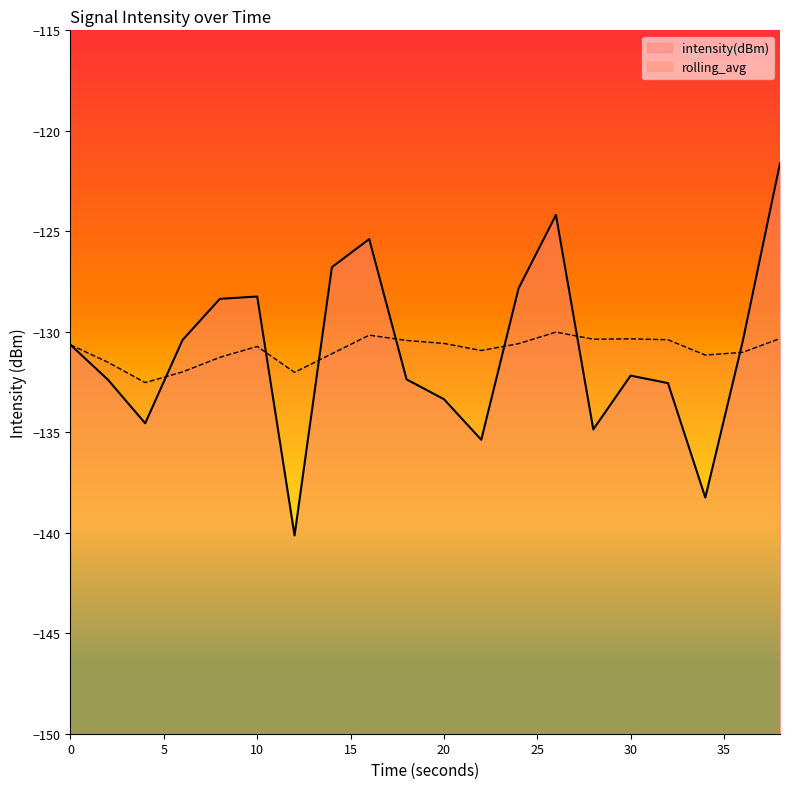

At which category does intensity(dBm) reach its first local valley?

4